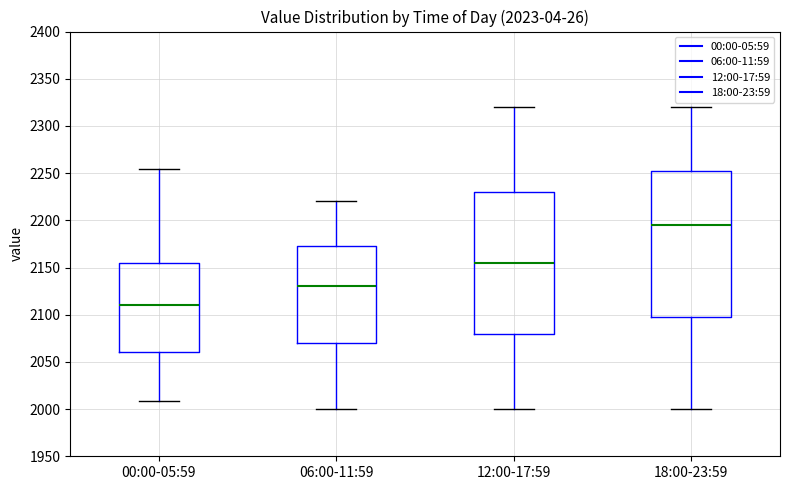

Comparing the boxes themselves (not the whiskers), which one is the tallest?

18:00-23:59